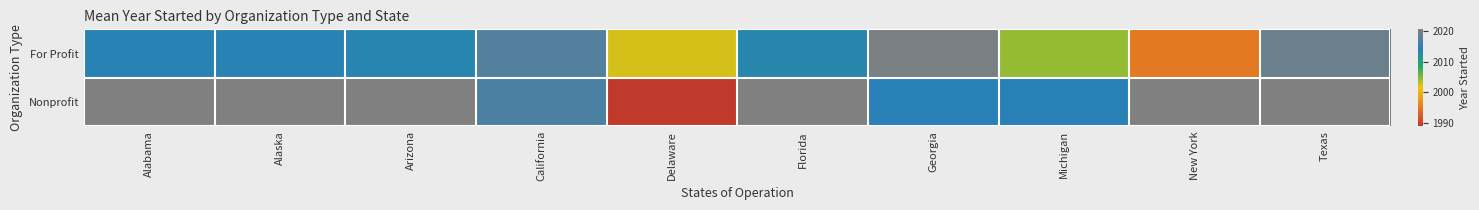

What value does the For Profit series have at Alabama?

2013.8